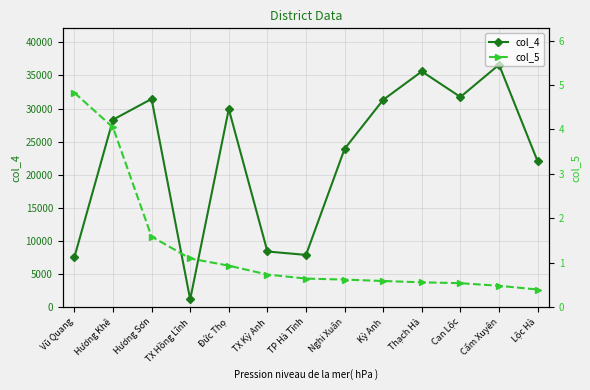

What is the difference between the highest and lowest values at Cẩm Xuyên?

36621.5